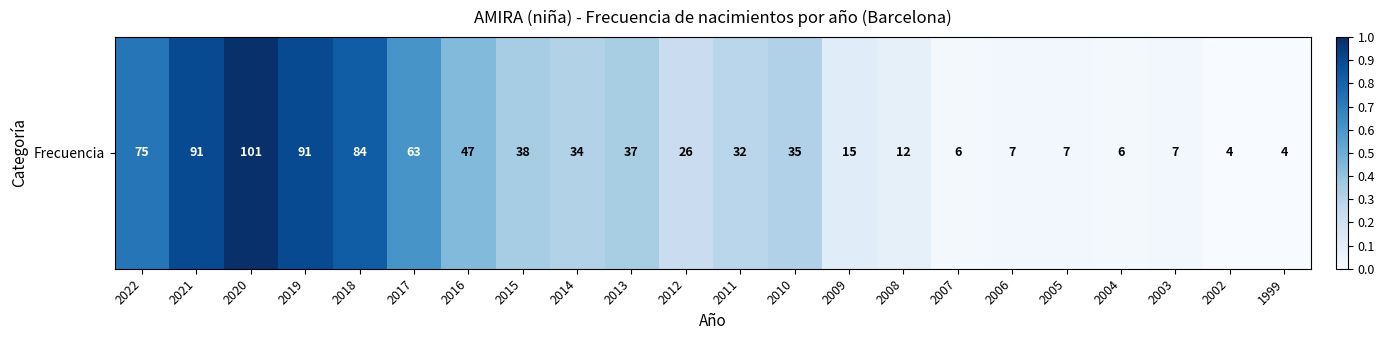

Is it true that the value at 2006 is 0.0?

False